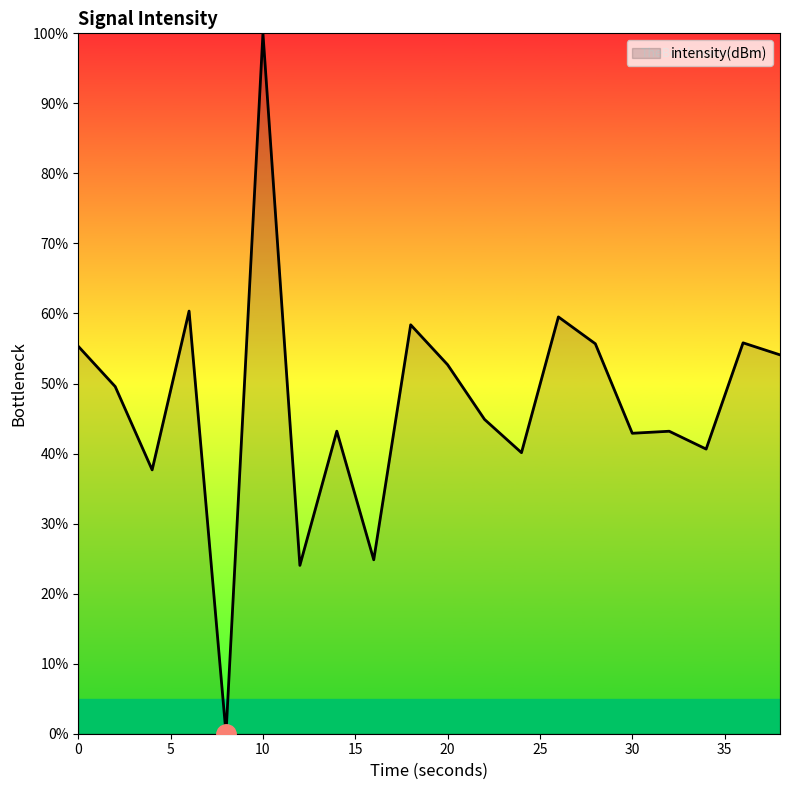

What is the difference between the maximum and minimum values?

100.0